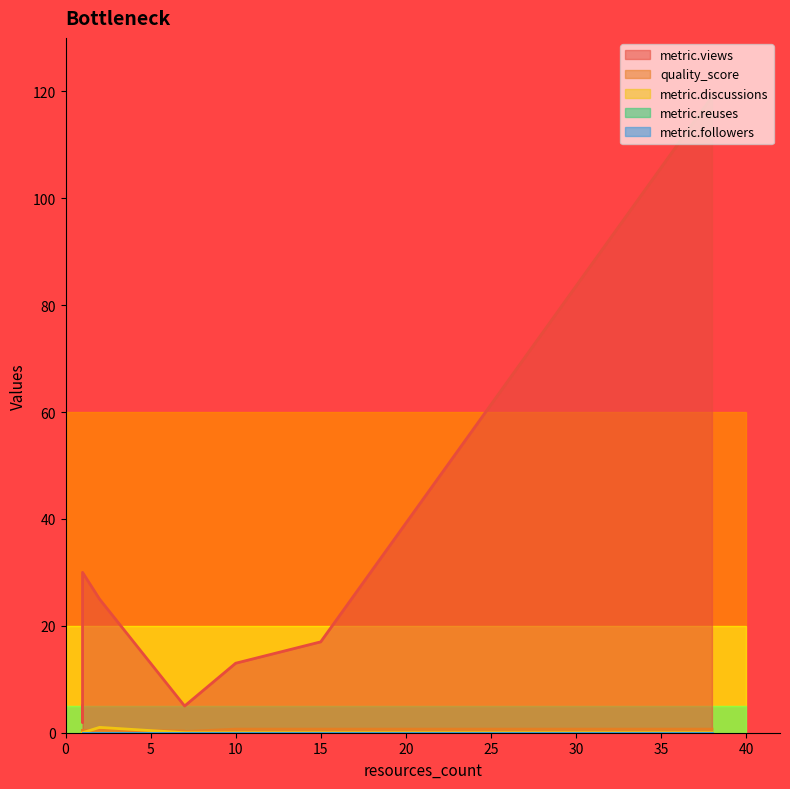

How many distinct data groups are displayed?

5